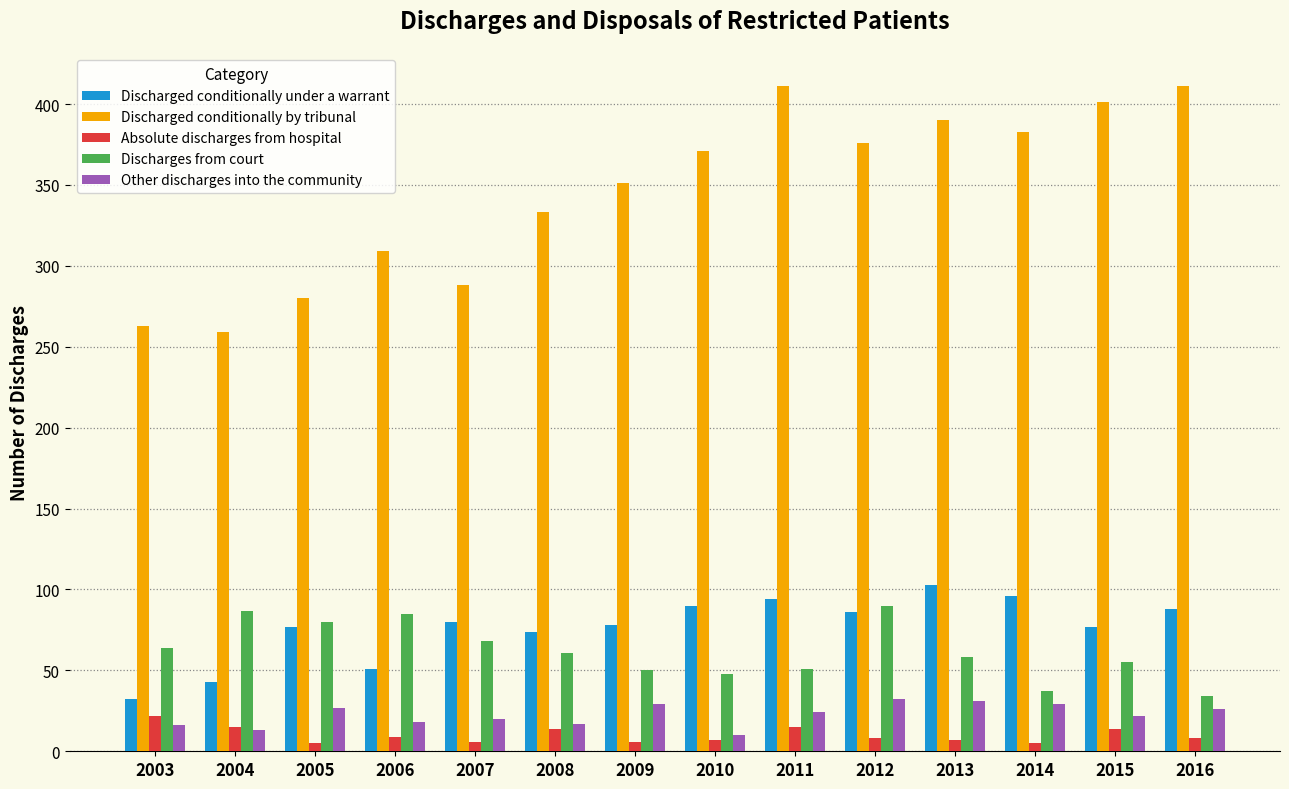

The value of Absolute discharges from hospital at 2003 is 22. True or false?

True